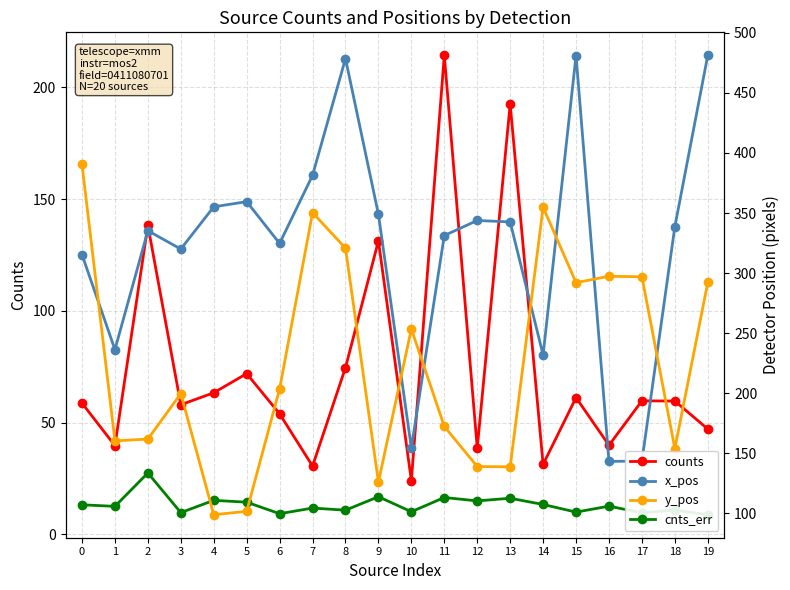

Between 16 and 9, which is larger?

9